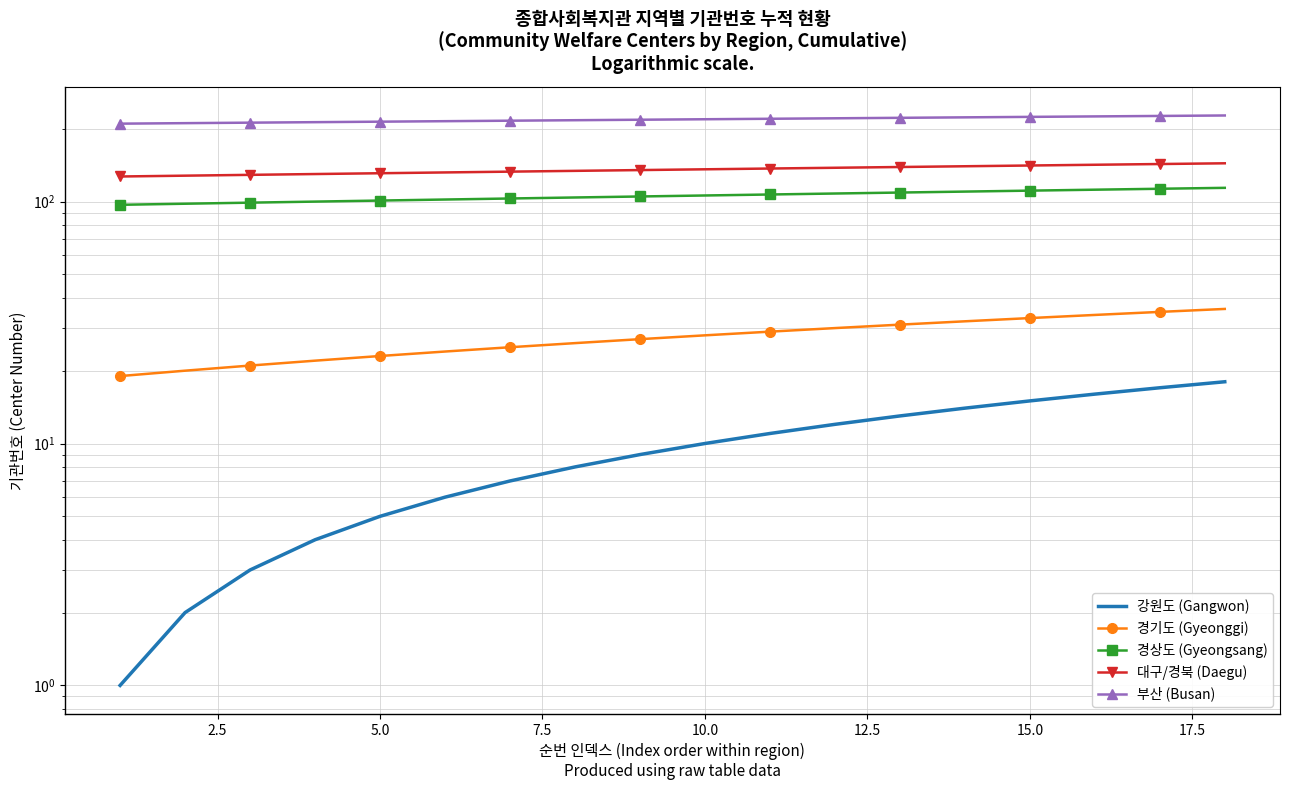

Which has a higher value, 2.5 or 10.0?

10.0